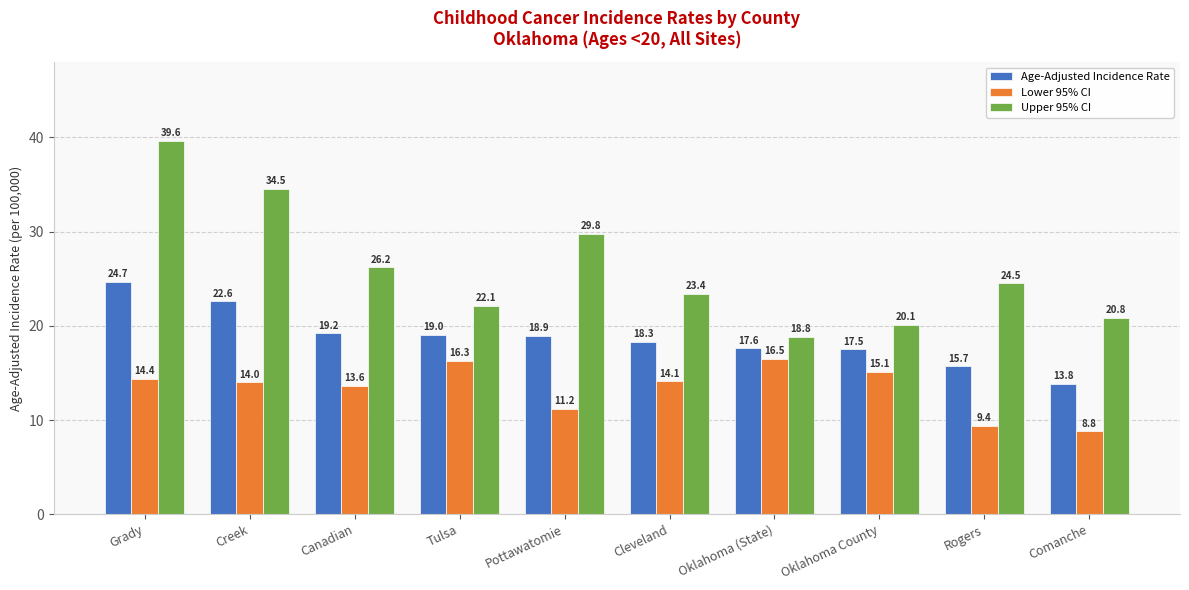

Which label corresponds to the largest value in the chart?

Grady